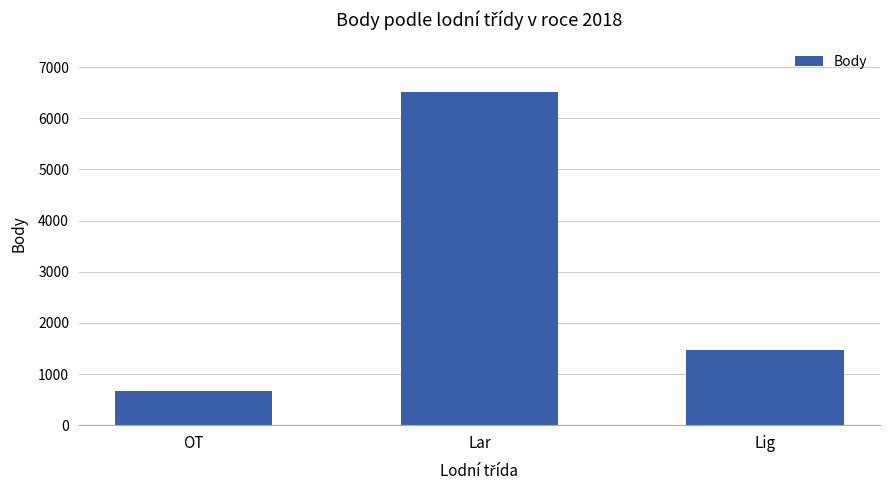

The value at Lar is 11573. True or false?

False